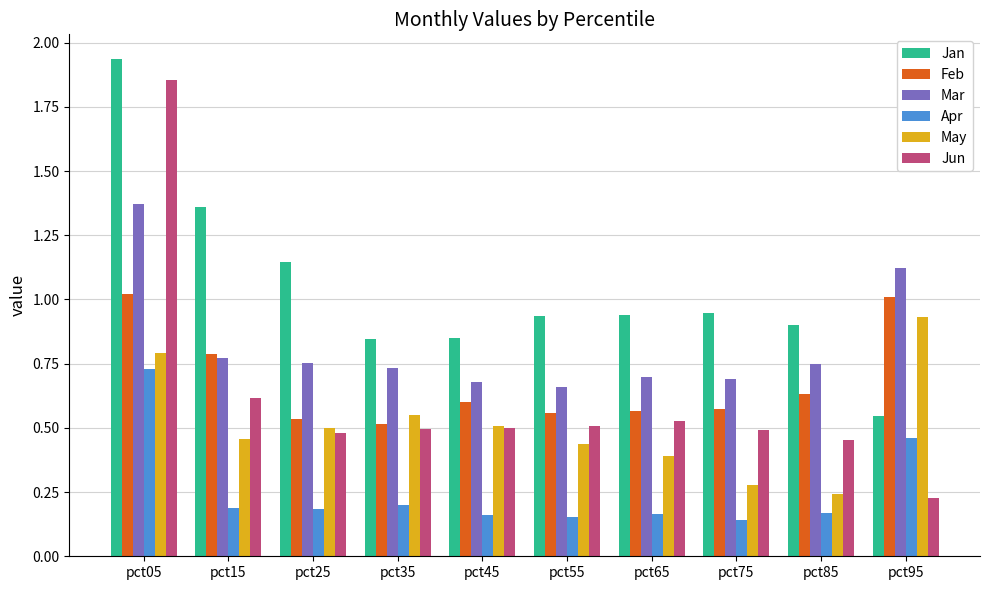

Rank the series at pct65 from lowest to highest value.

Apr, May, Jun, Feb, Mar, Jan